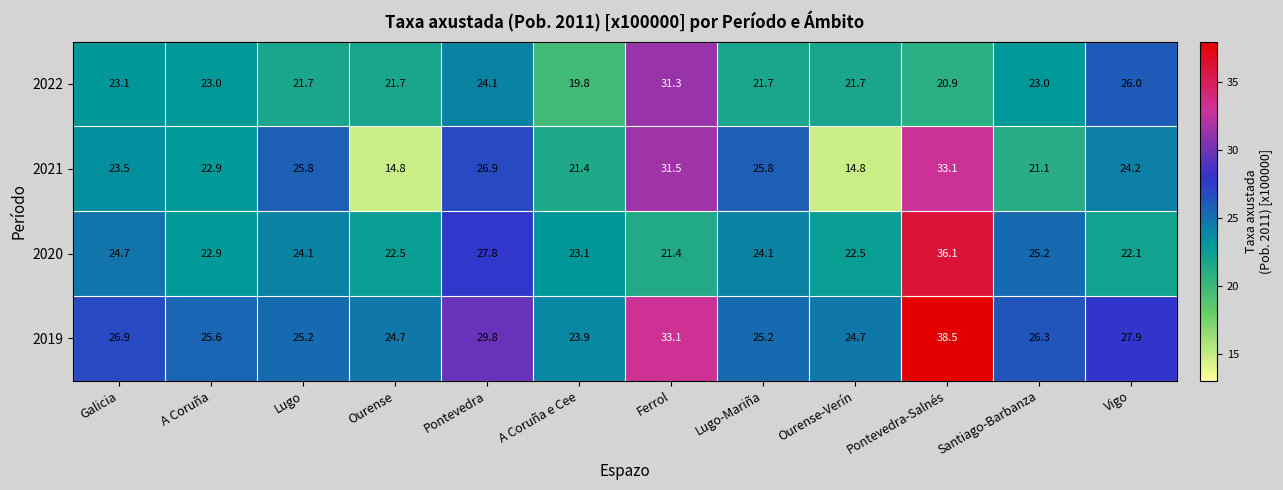

Which series changed the most between Lugo and A Coruña e Cee?

2021